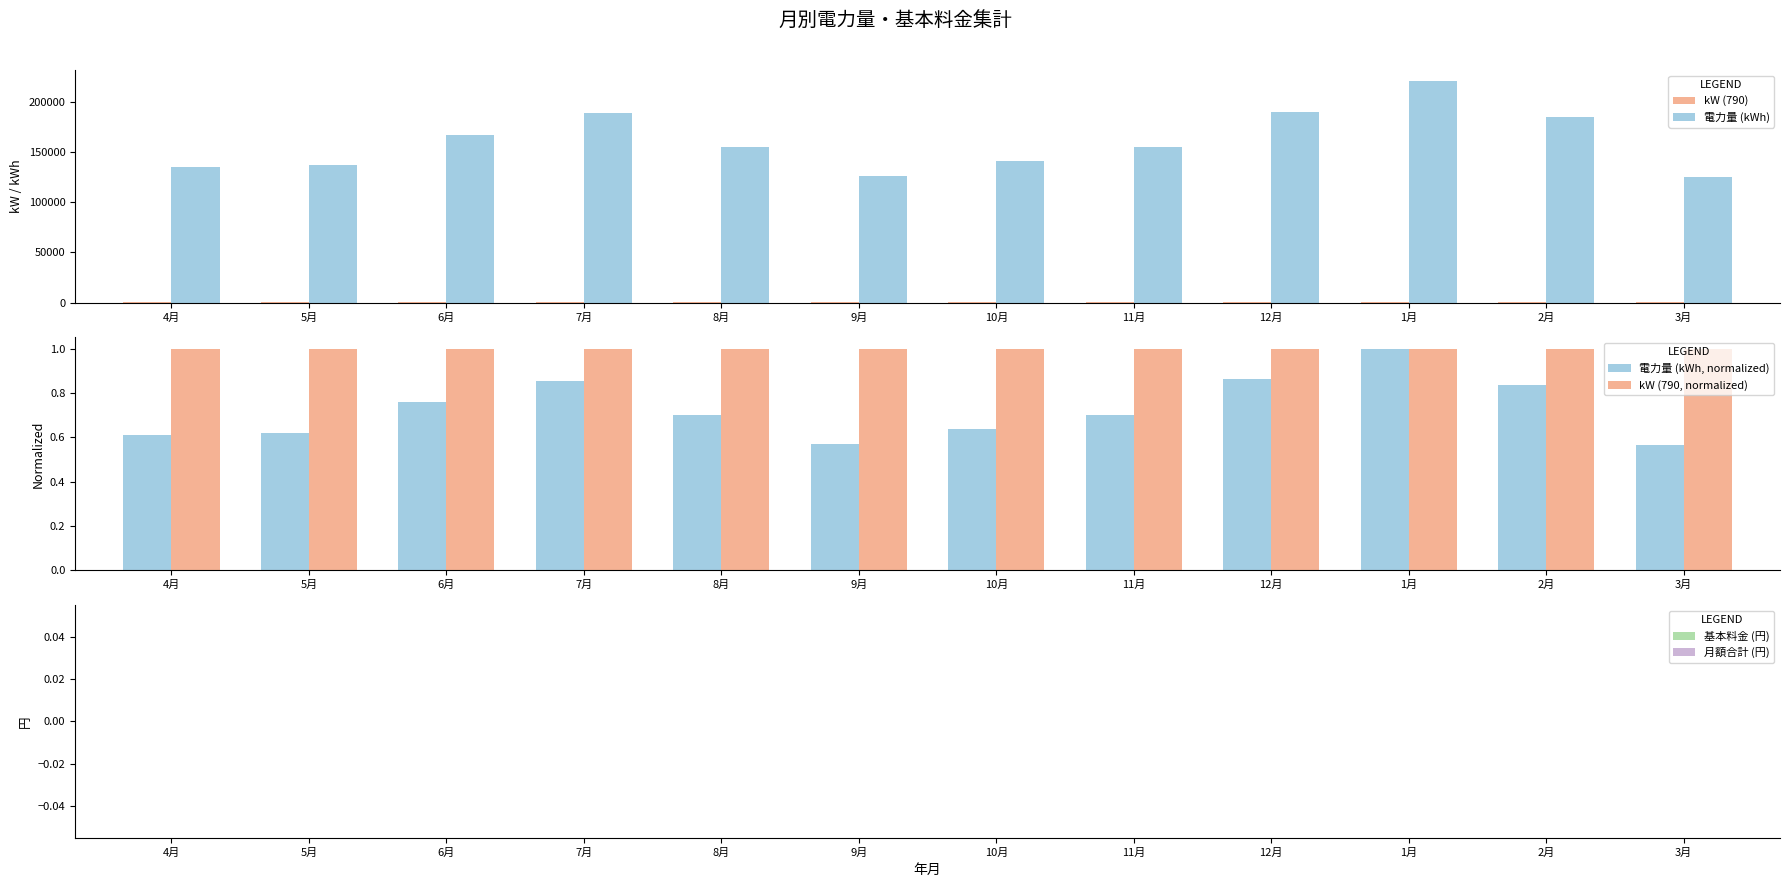

The value of kW (790, normalized) at 7月 is 0.5. True or false?

False